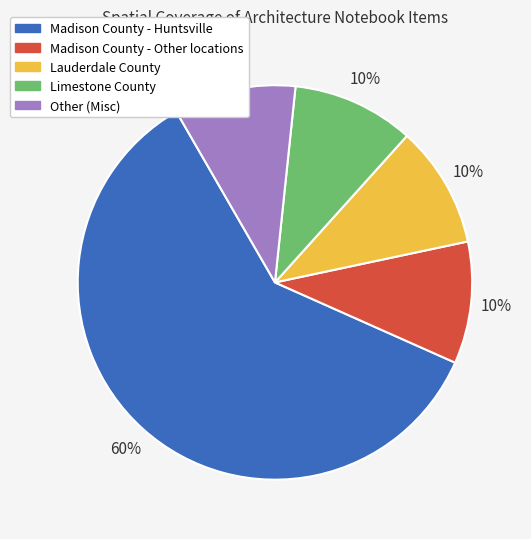

Does any single category account for the majority?

Yes